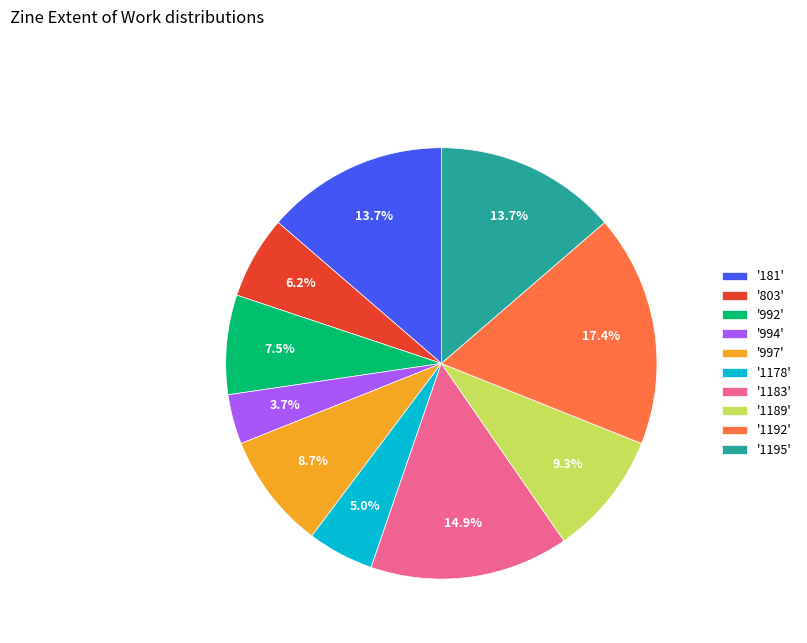

Which slice is the smallest?

'994'